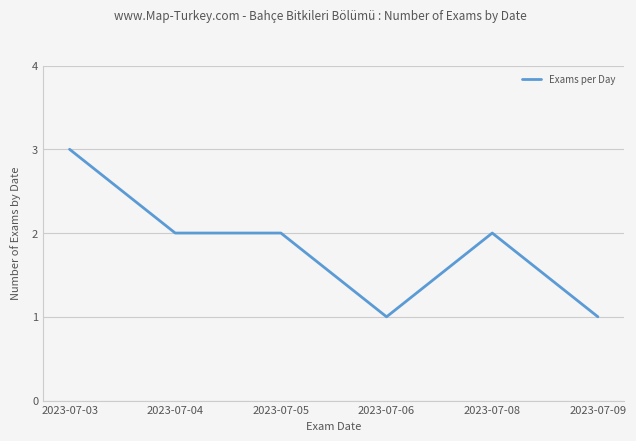

Reading left to right, transcribe all the data shown in this chart.

2023-07-03=3	2023-07-04=2	2023-07-05=2	2023-07-06=1	2023-07-08=2	2023-07-09=1